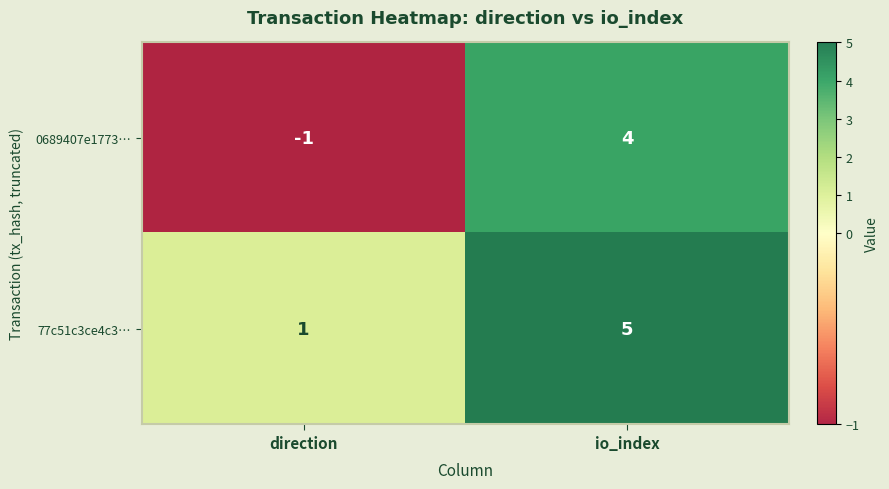

At how many categories does at least one series exceed 3?

1